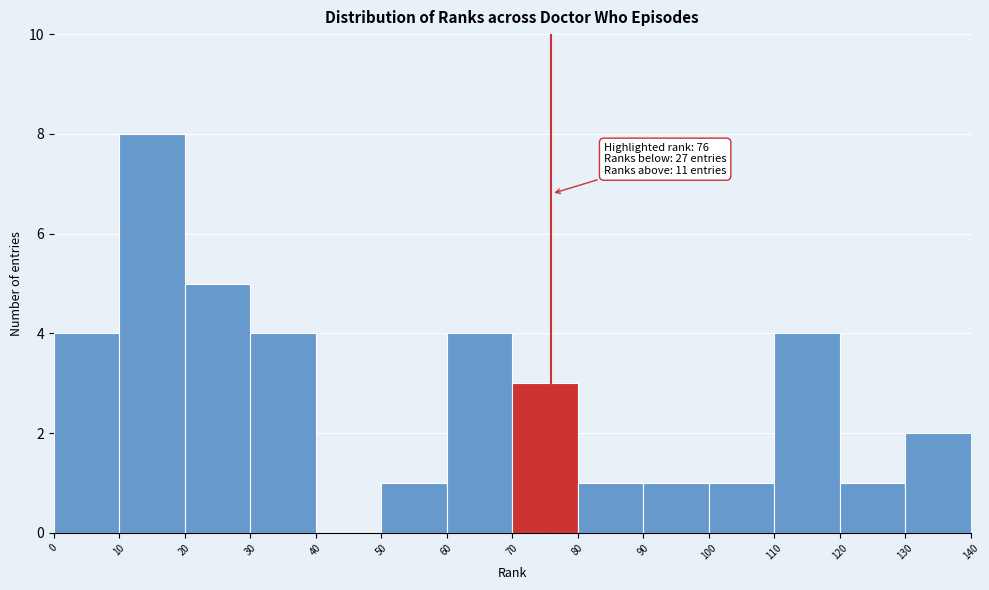

Over which range of the x-axis is the bar tallest?

10 to 20